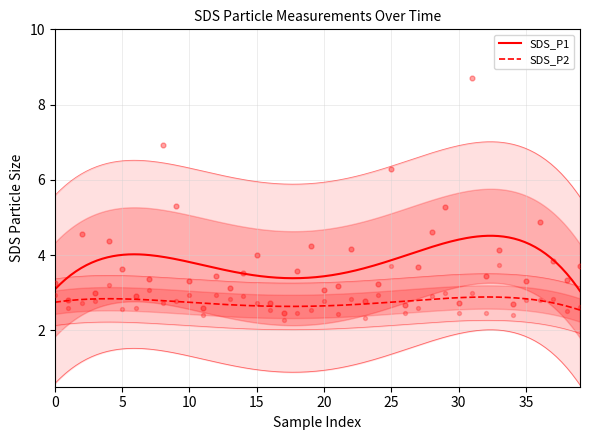

Which series reaches the minimum Y coordinate?

SDS_P2